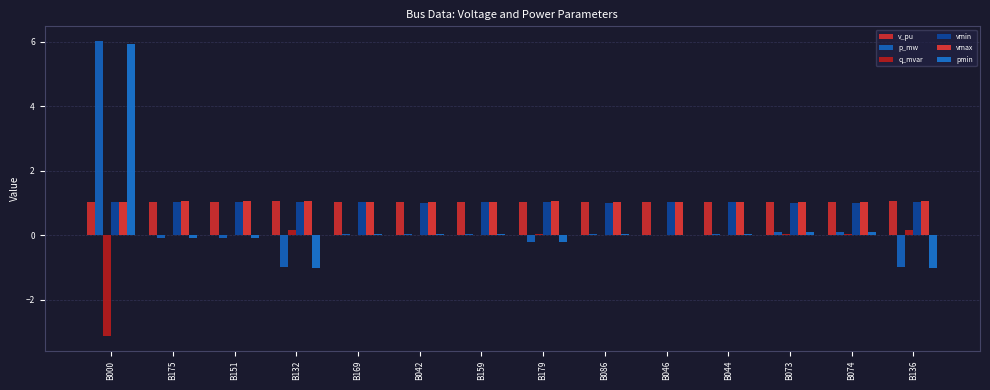

Count the vmax values in the range 1 to 2.

14